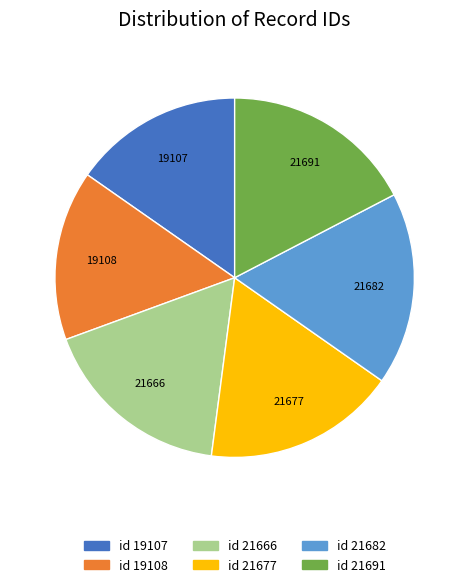

Is there a majority slice in this chart?

No